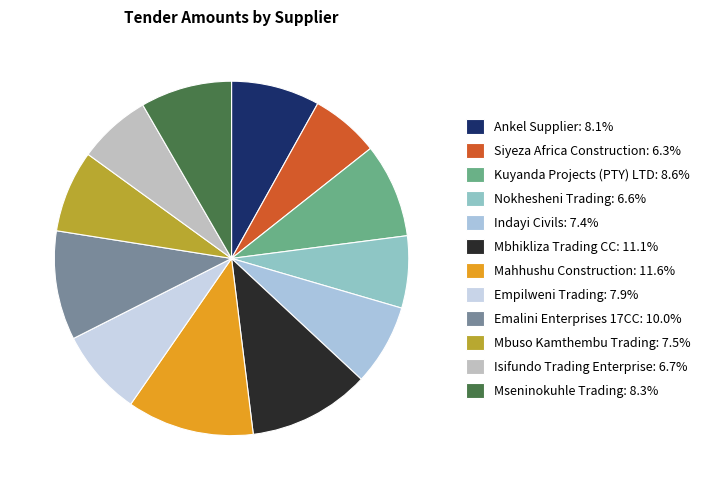

How many segments does this pie chart have?

12